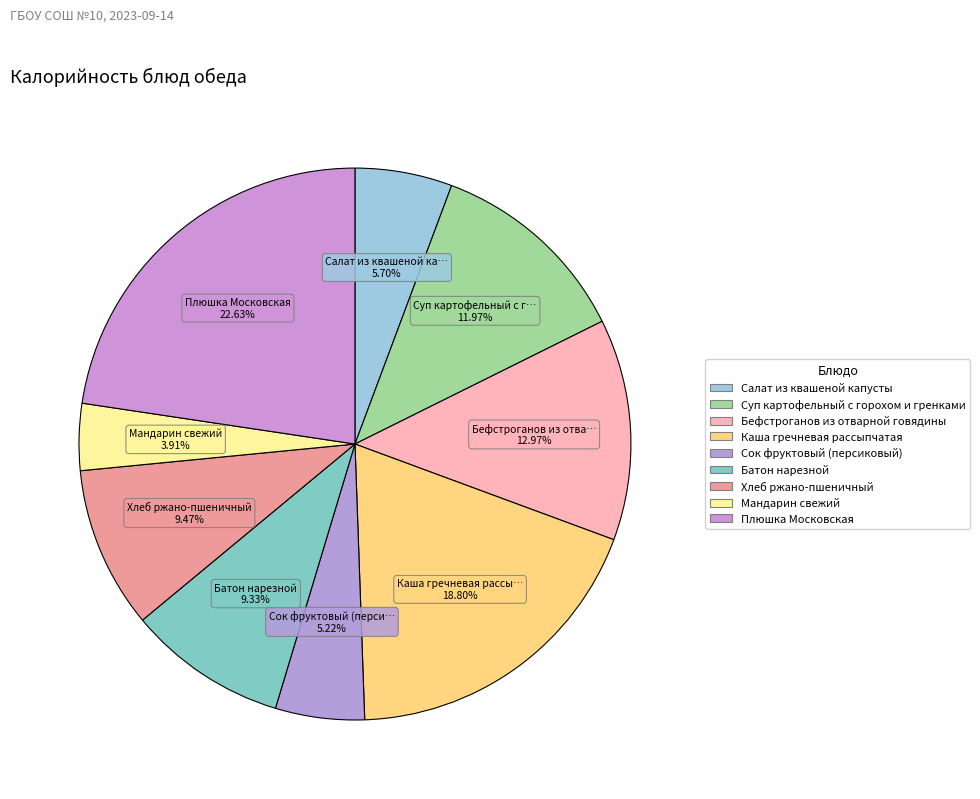

Does Суп картофельный с горохом и гренками account for over 50% of the chart?

No